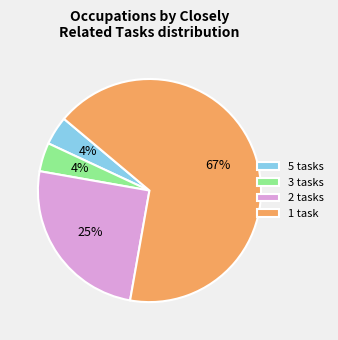

Is it true that 2 tasks is 14% of the pie?

False